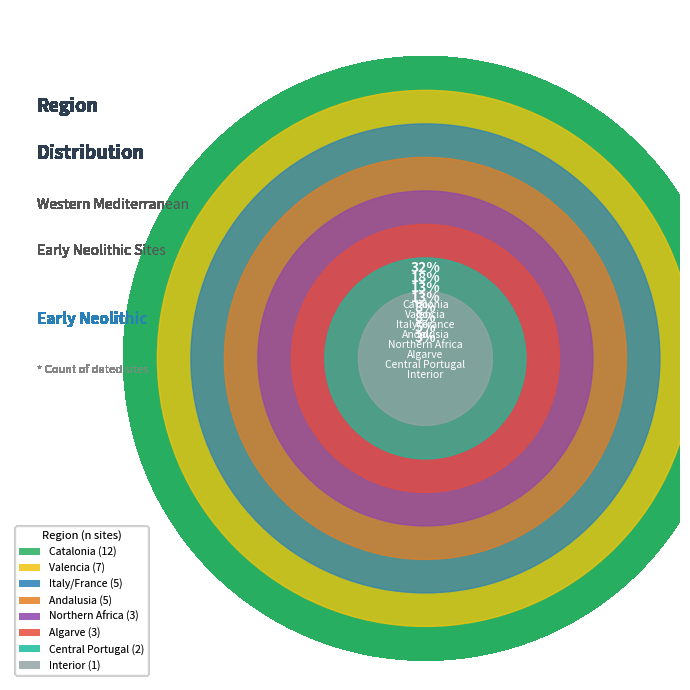

True or false: Central Portugal accounts for 5% of the total.

True